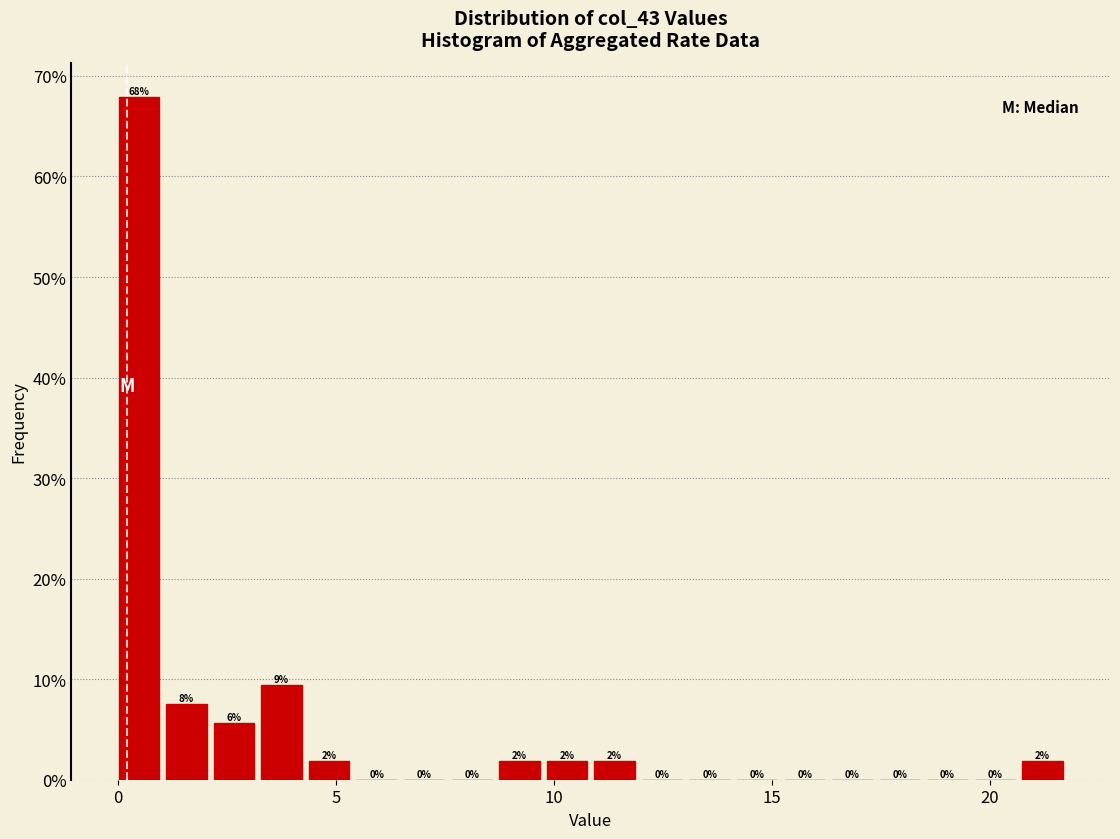

Around what value on the x-axis is the tallest bar? Give the approximate position of its centre, as read against the axis.

0.5